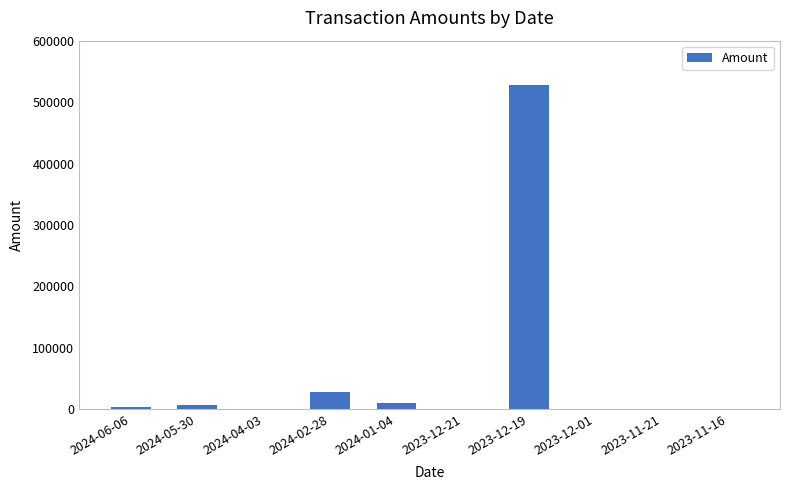

Between 2024-04-03 and 2024-02-28, which is larger?

2024-02-28